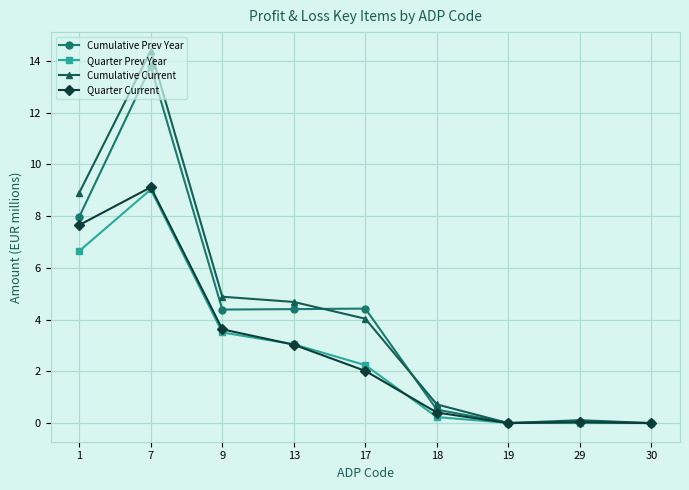

Which category has the highest value across all series?

7